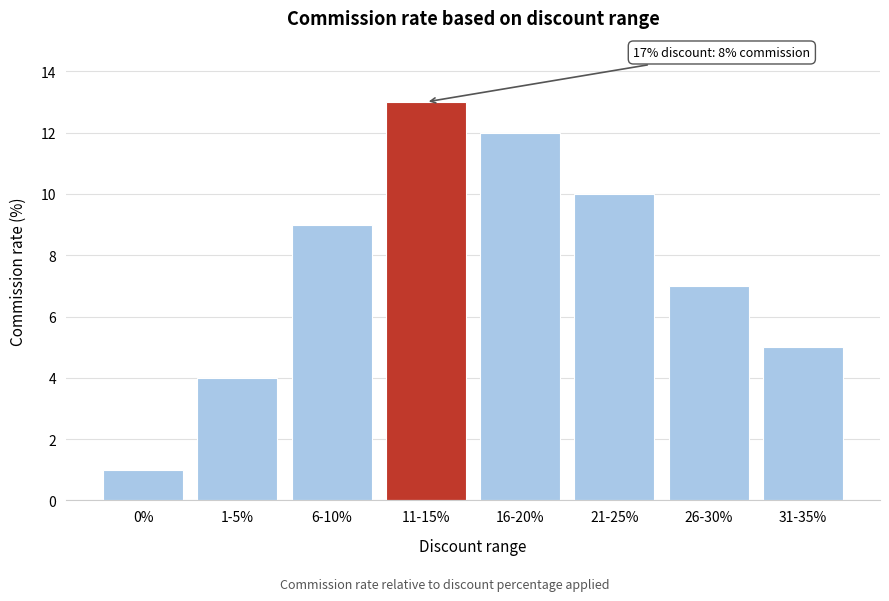

Reading left to right, transcribe all the data shown in this chart.

0%=1	1-5%=4	6-10%=9	11-15%=13	16-20%=12	21-25%=10	26-30%=7	31-35%=5